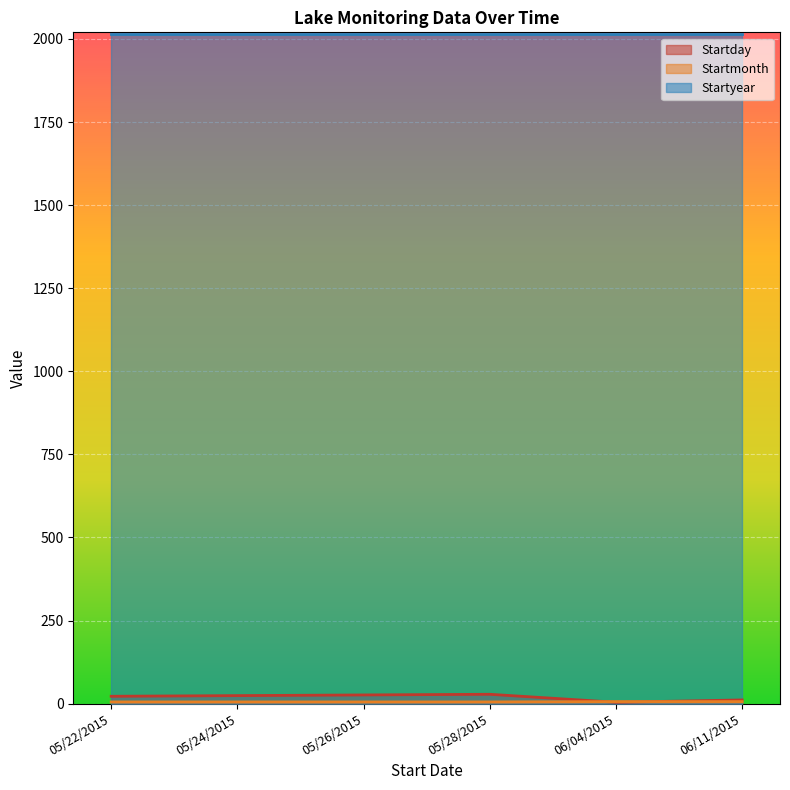

Is the value of Startday at 05/28/2015 greater than the value of Startmonth at 05/22/2015?

Yes